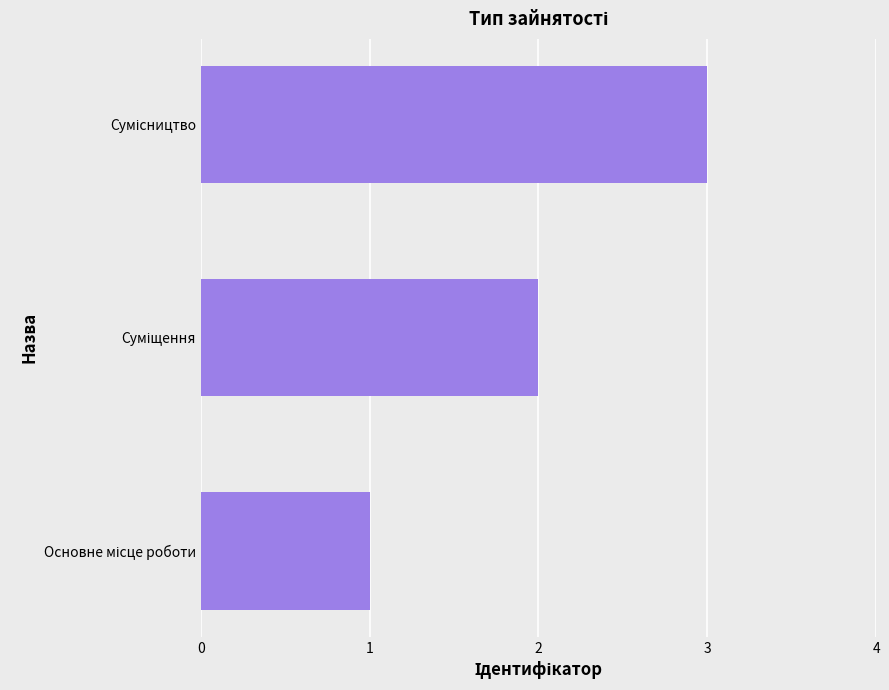

What is the maximum value shown in the chart?

3